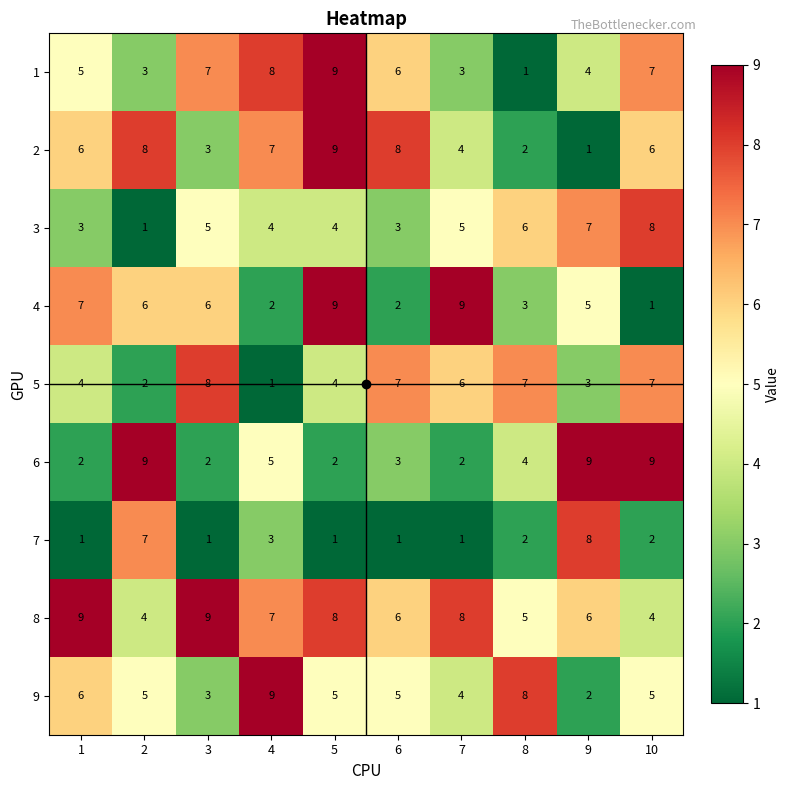

What is the approximate value of 3 at 8?

6